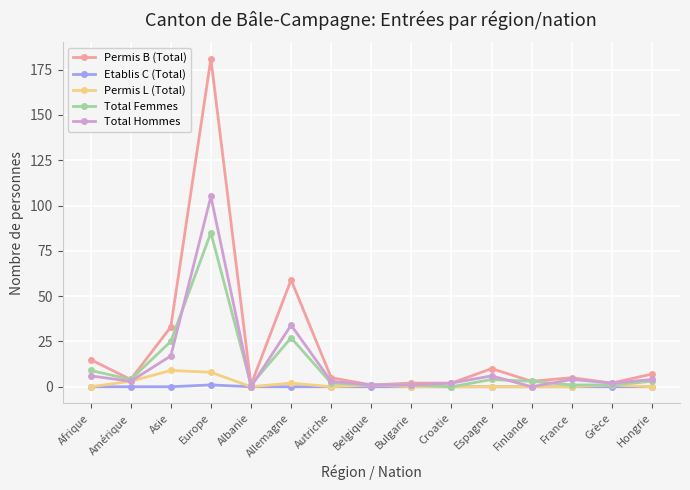

Count the Permis L (Total) values in the range 0 to 2.

12